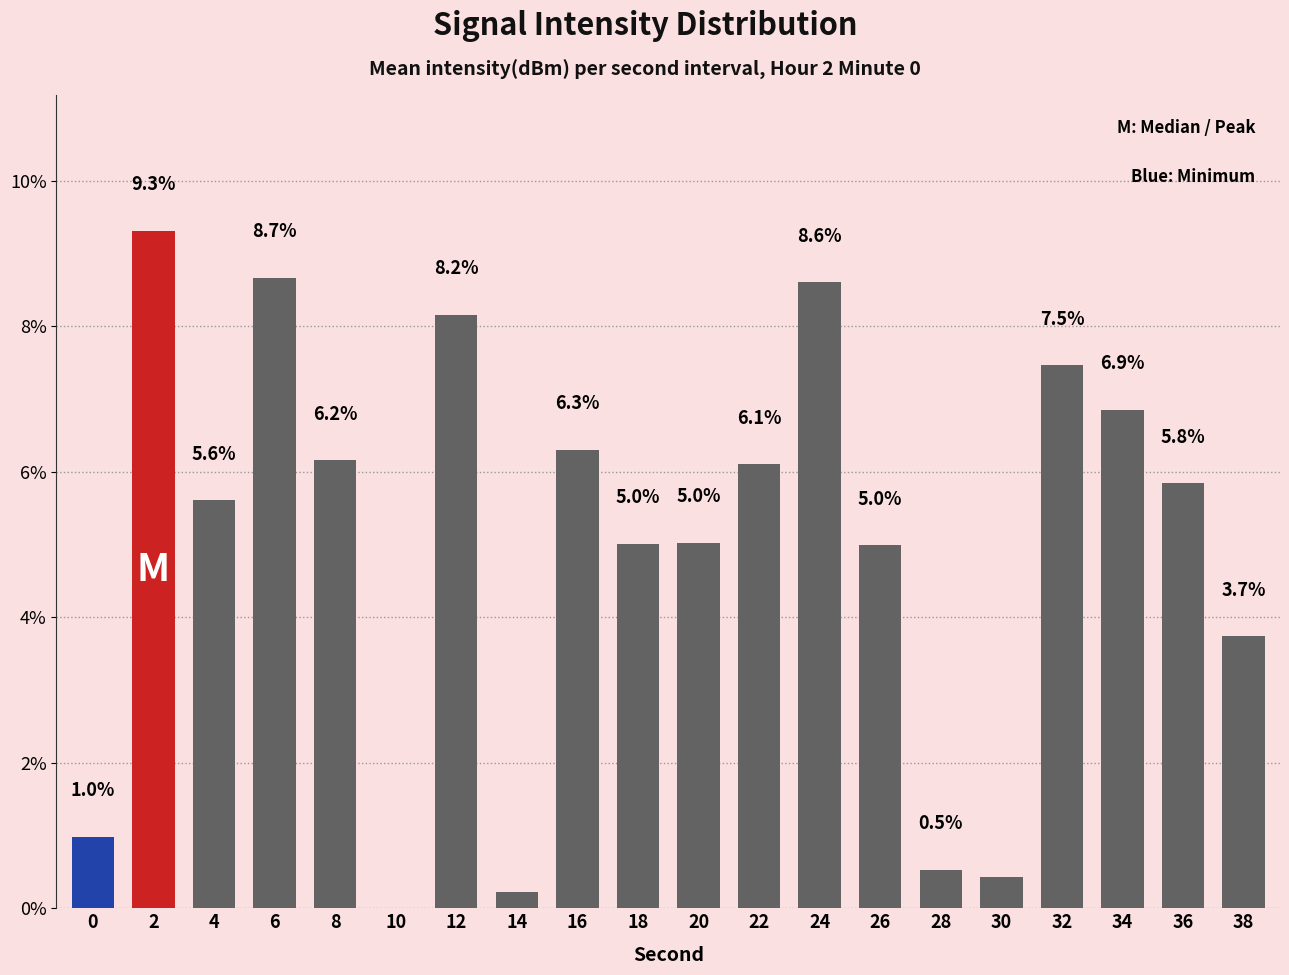

What is the sum of all values?

100.0